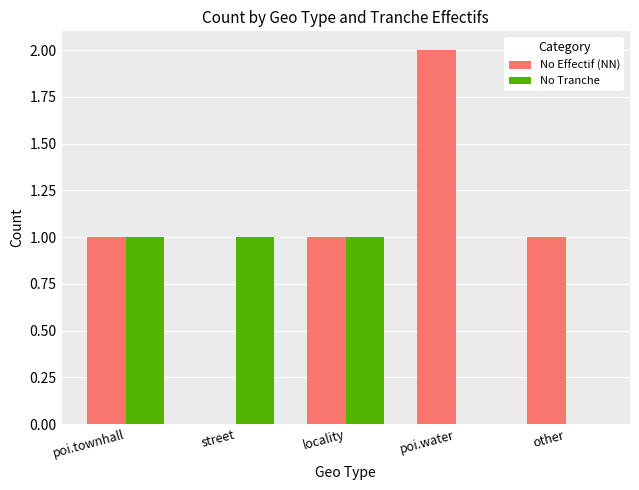

Which category has the highest value across all series?

poi.water